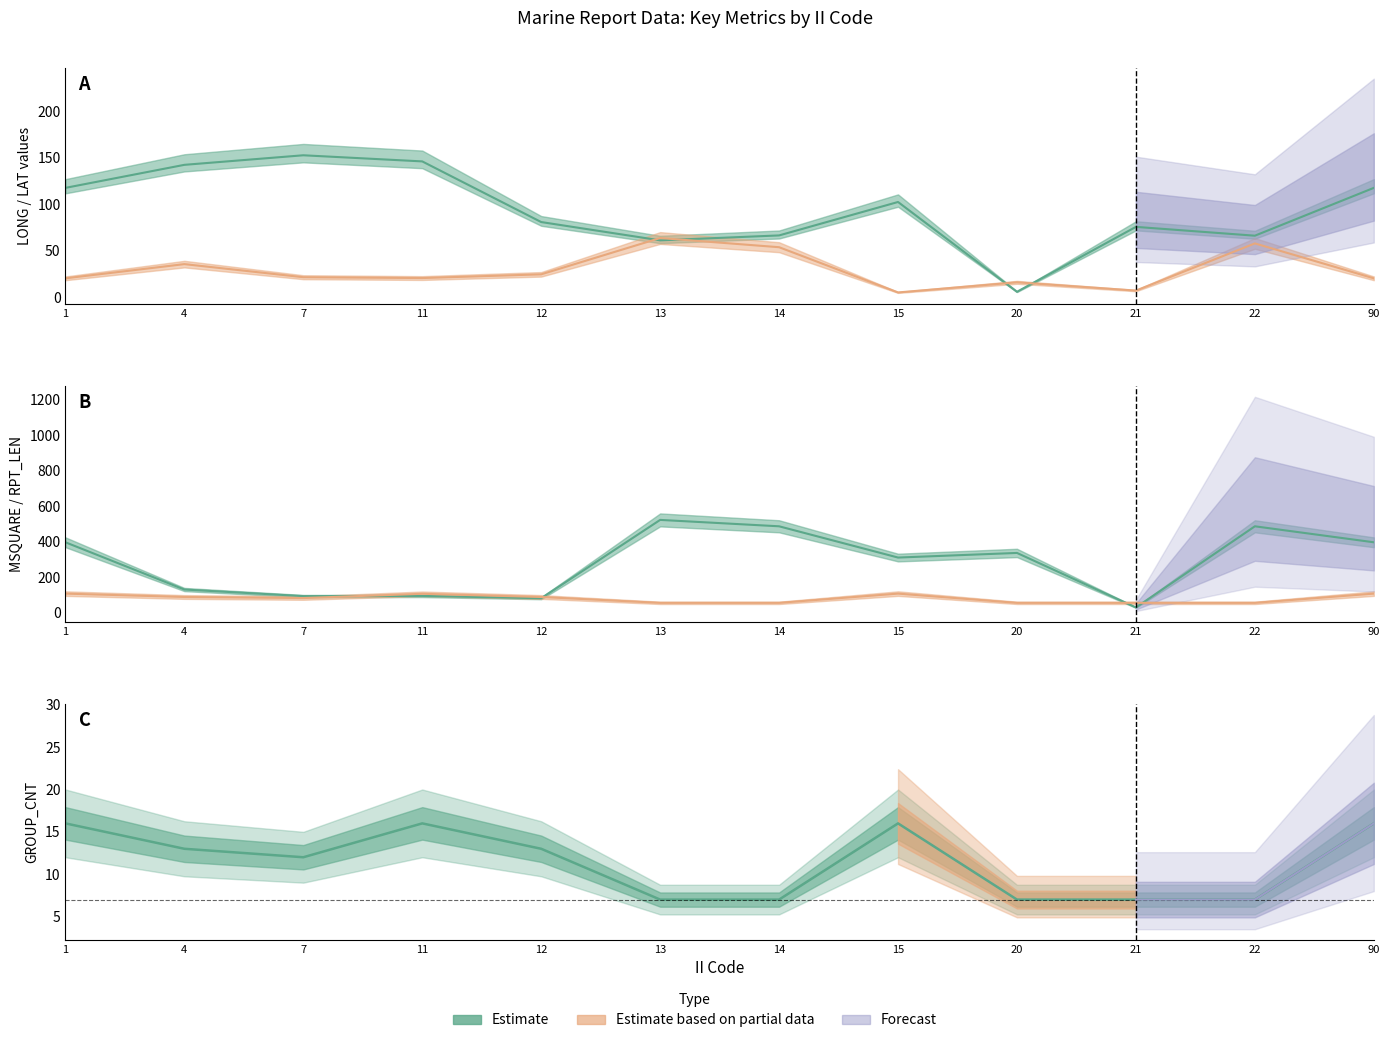

Between 11 and 22, which series saw the biggest shift?

MSQUARE